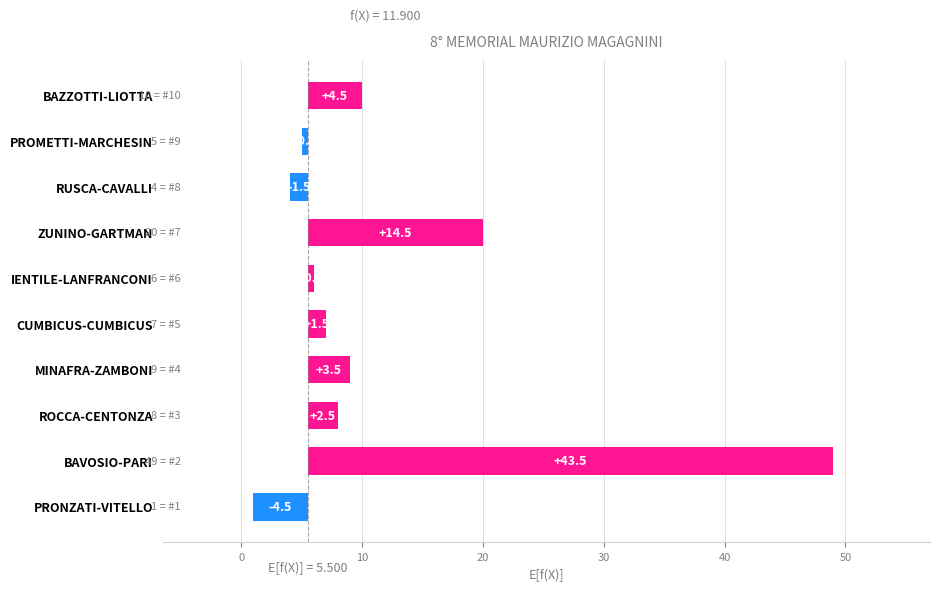

What is the minimum value shown in the chart?

-4.5